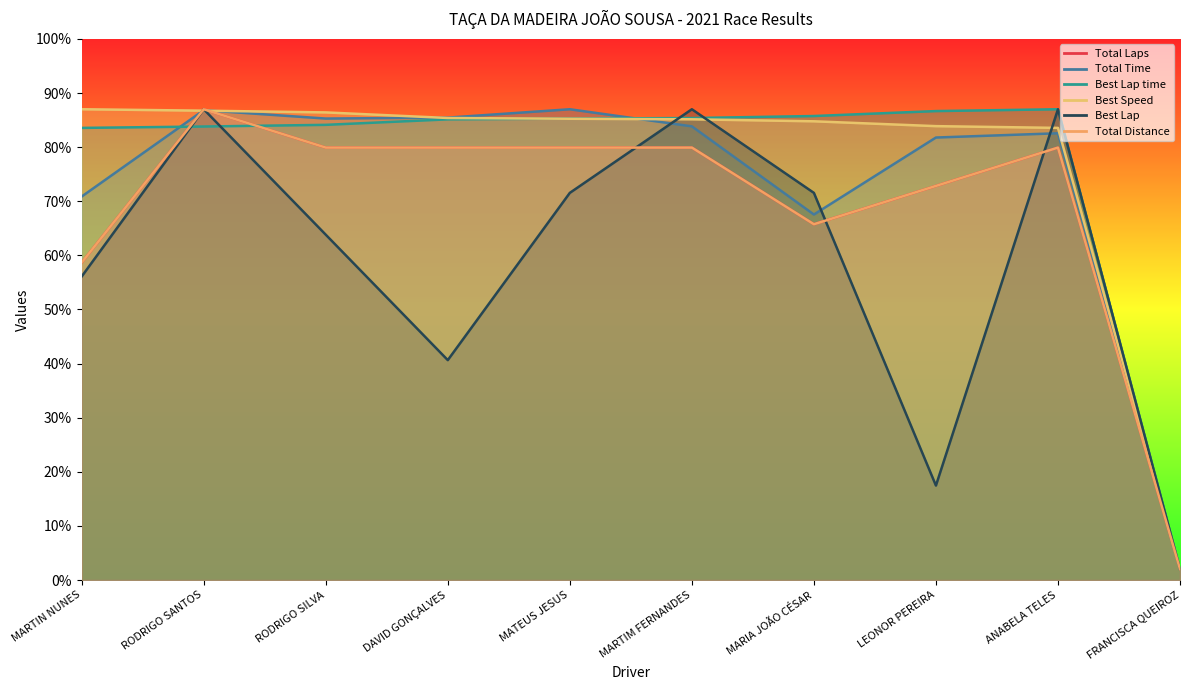

True or false: Total Distance and Best Lap time cross at least once.

True